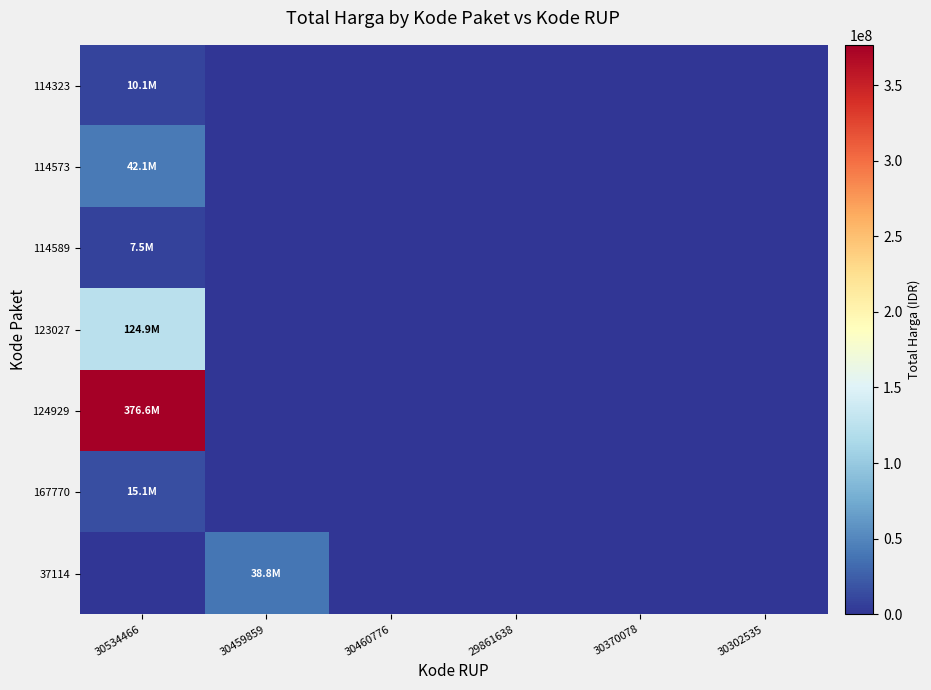

Which series has the widest spread of values?

124929